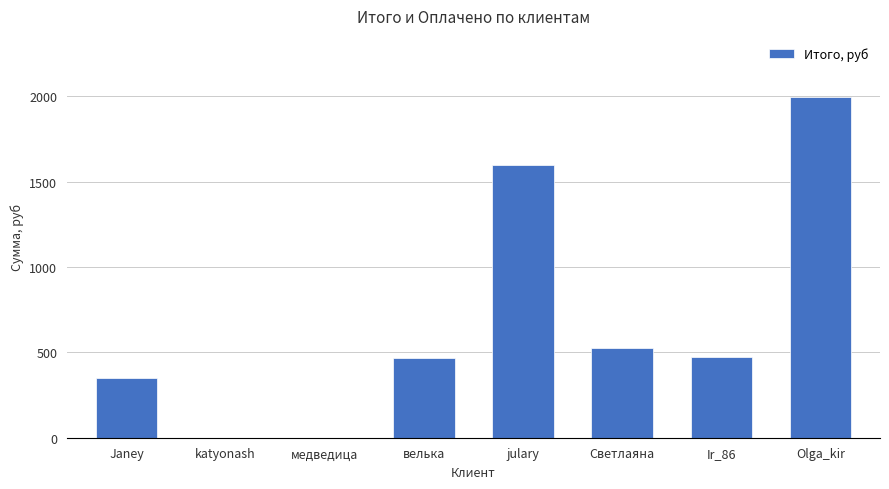

What is the sum of the values at Olga_kir and katyonash?

1994.6